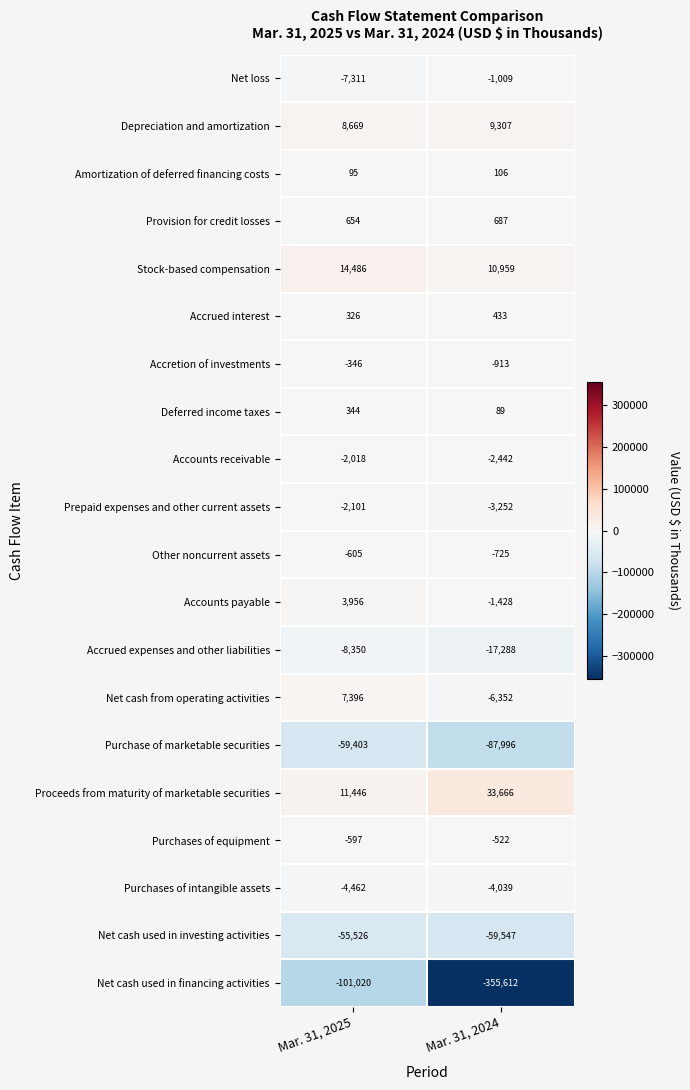

Which series changed the most between Mar. 31, 2025 and Mar. 31, 2024?

Net cash used in financing activities